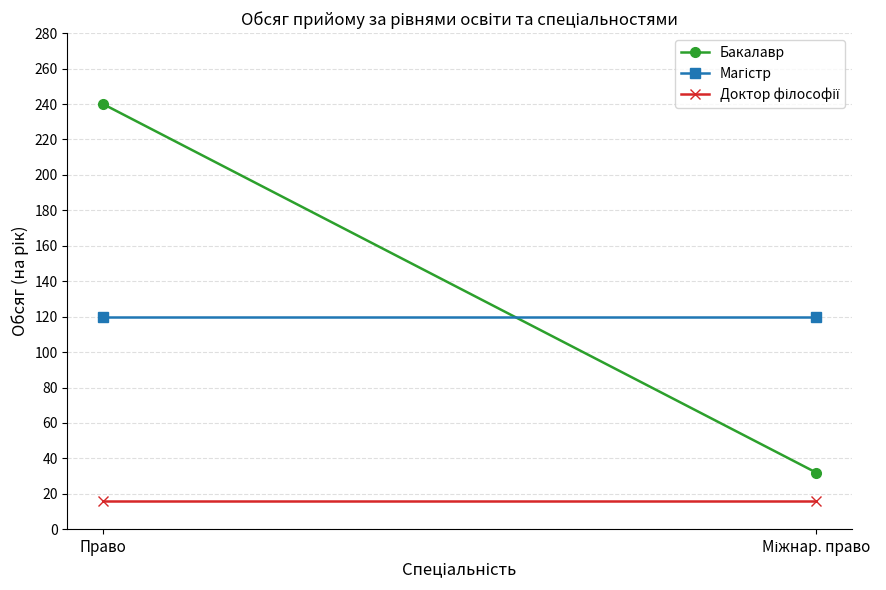

Is this an area chart (filled region under the line)?

No